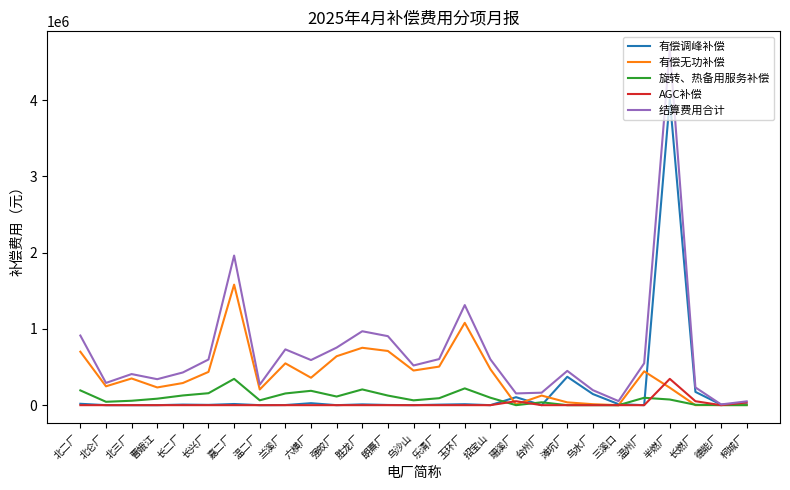

The value of 有偿调峰补偿 at 台州厂 is 1693521.7. True or false?

False